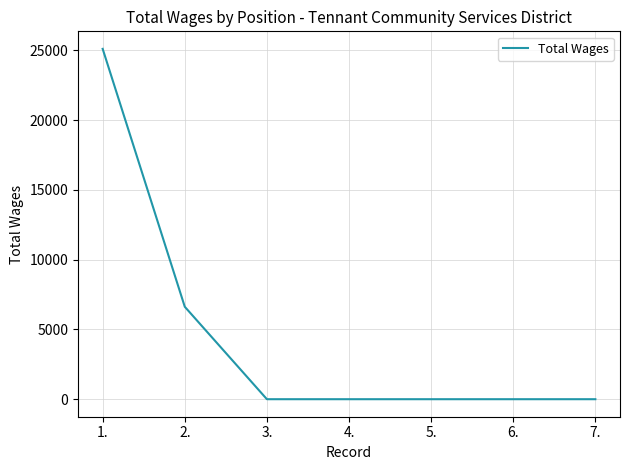

Does the chart have visible grid lines?

Yes